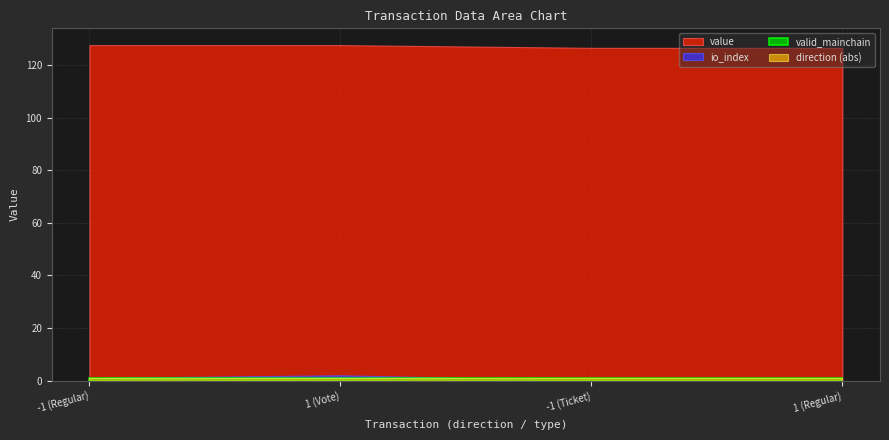

How many lines are shown in the chart?

4